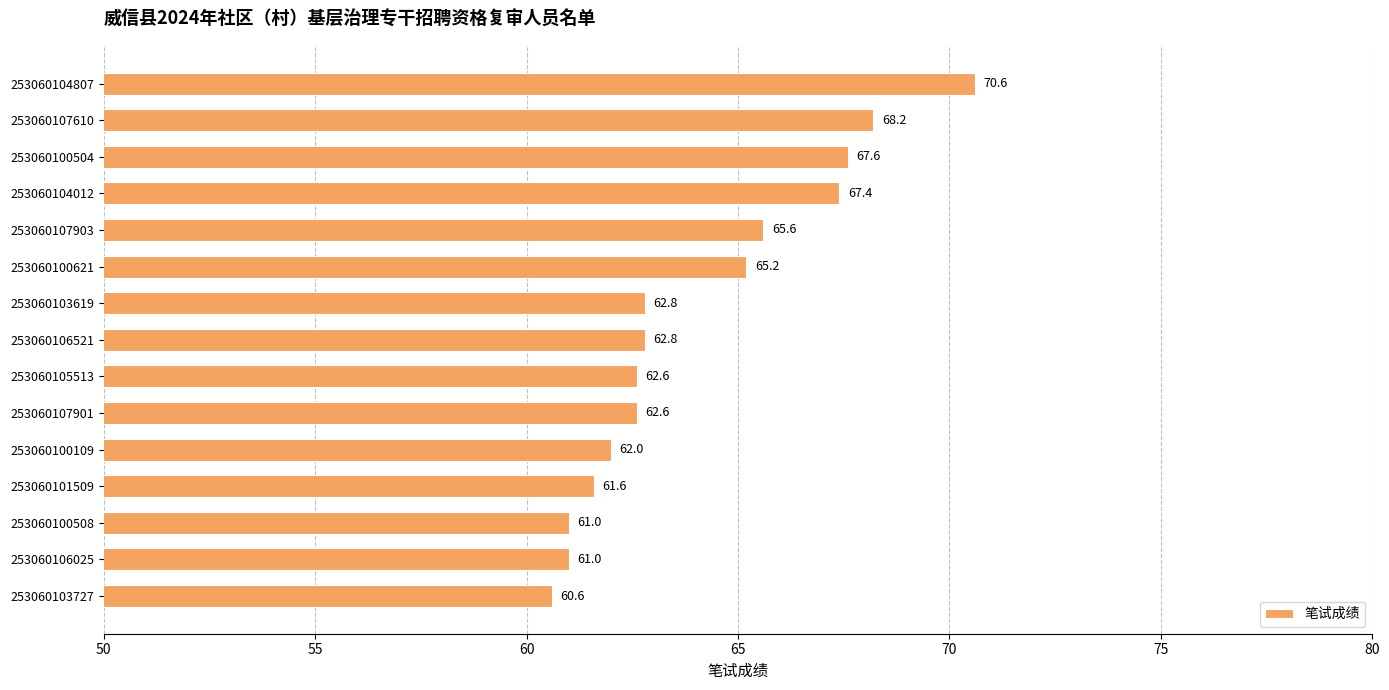

Reading top to bottom, list all the values displayed in this chart.

70.6	68.2	67.6	67.4	65.6	65.2	62.8	62.8	62.6	62.6	62.0	61.6	61.0	61.0	60.6